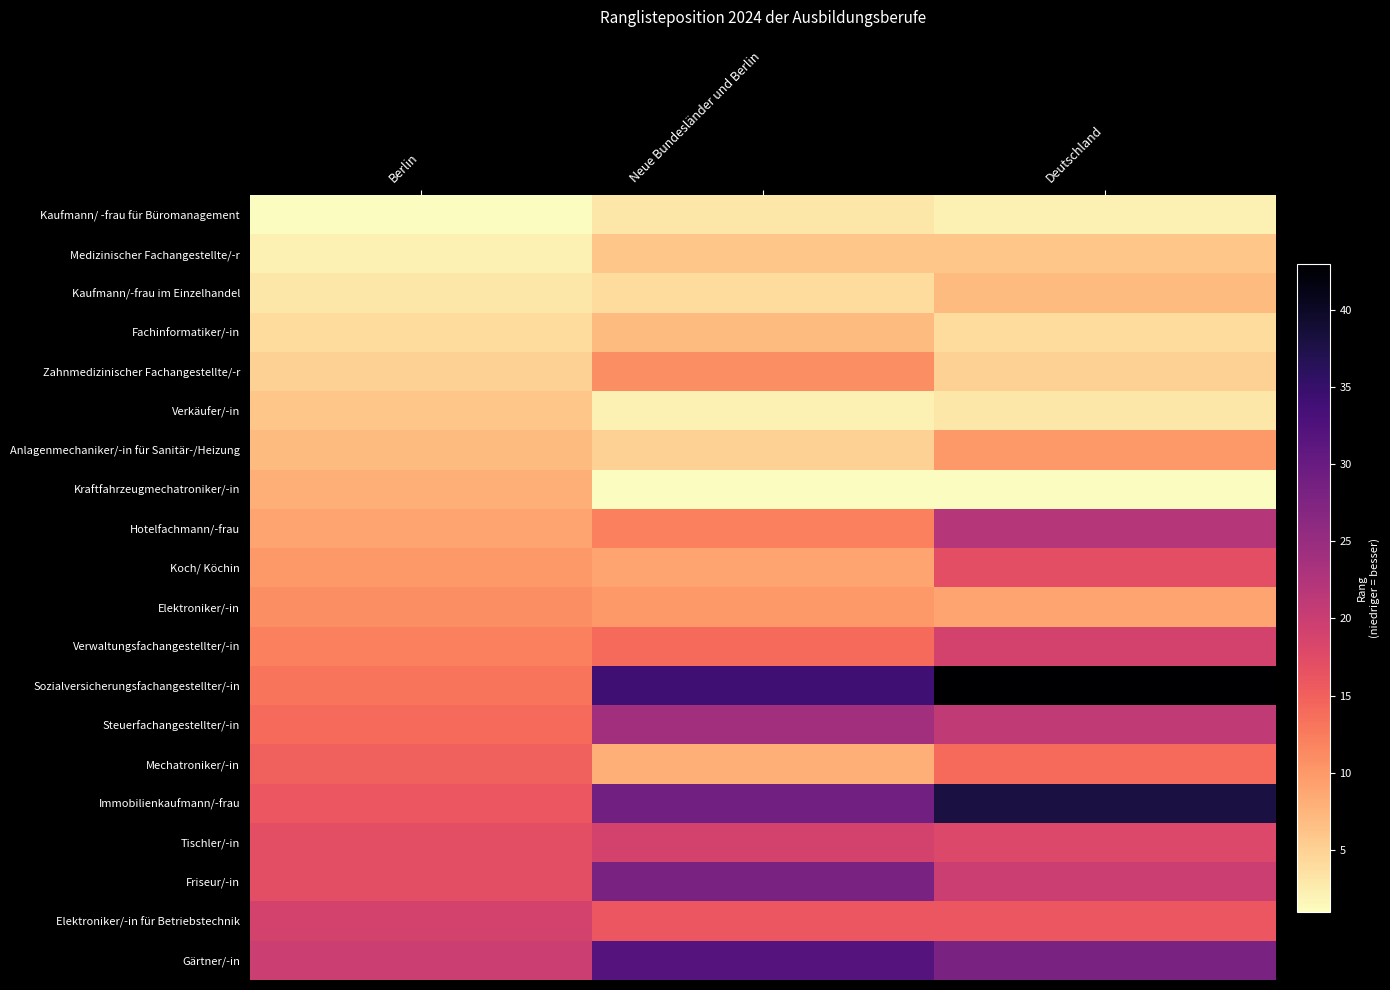

At how many categories does at least one series exceed 25?

2